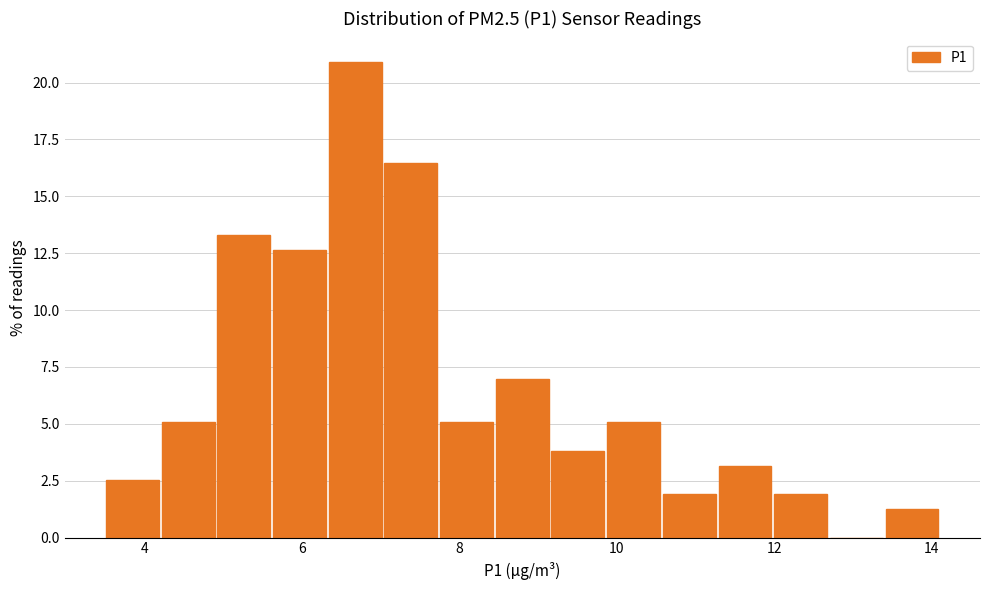

Around what value on the x-axis is the tallest bar? Give the approximate position of its centre, as read against the axis.

6.6